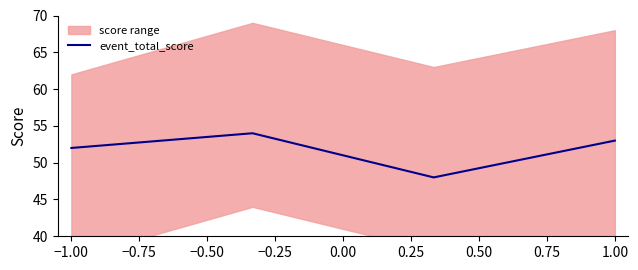

What is the sum of all values?

207